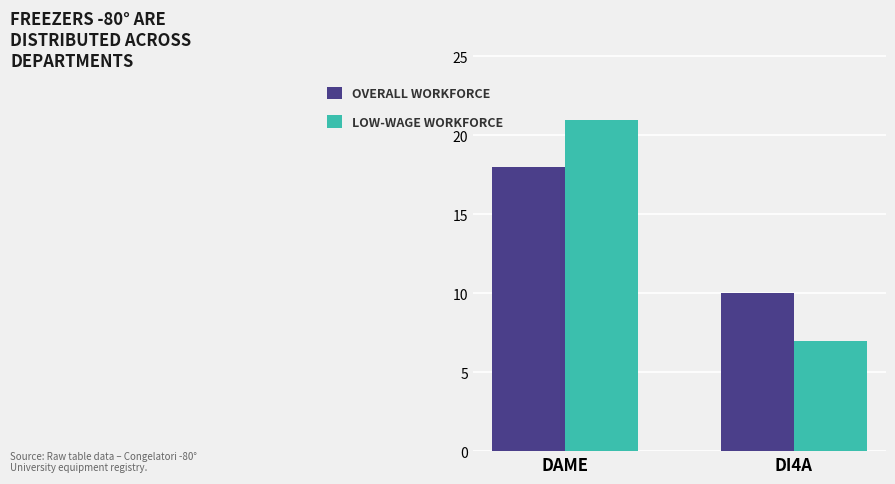

What is the approximate value of LOW-WAGE WORKFORCE at DAME?

21